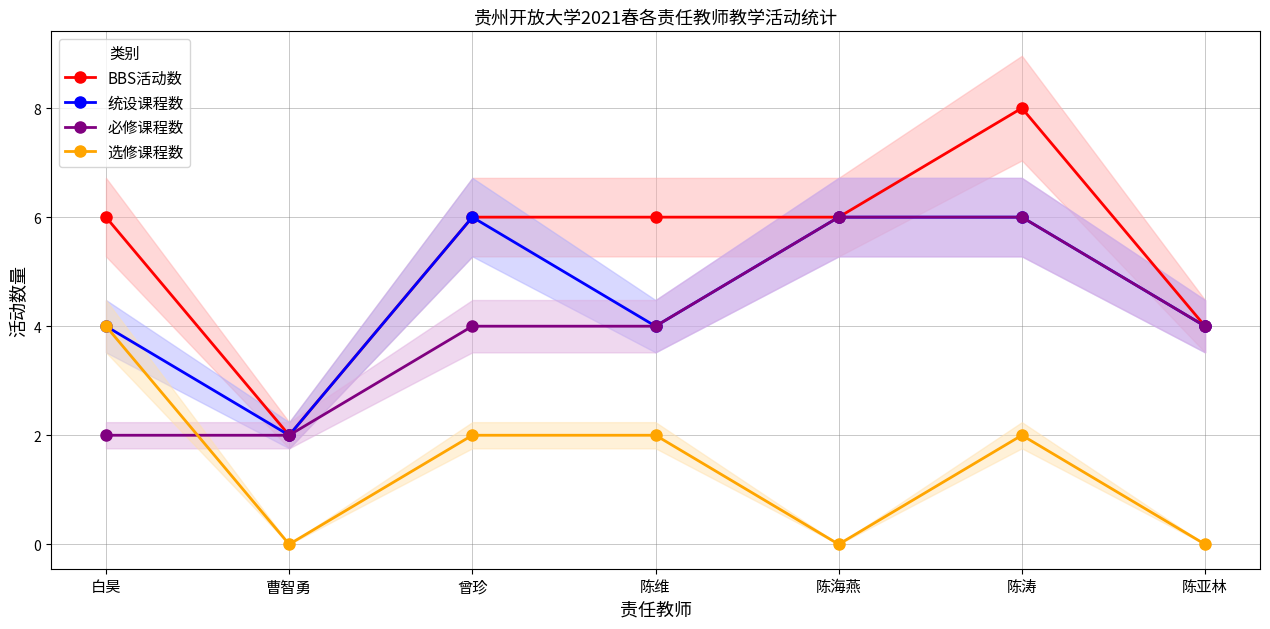

Where is 必修课程数 nearest to the value 4?

曾珍